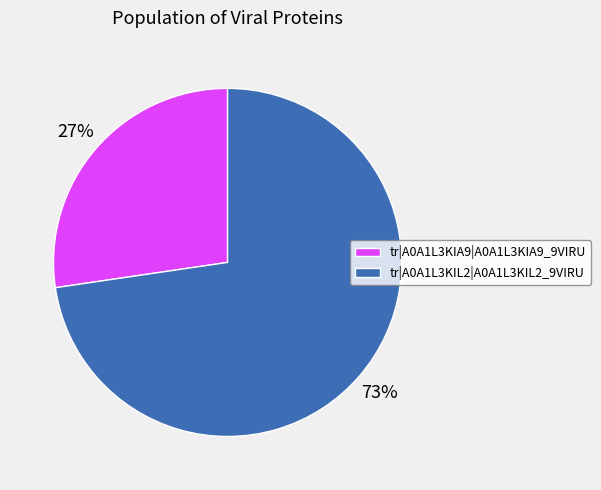

Combined, do tr|A0A1L3KIA9|A0A1L3KIA9_9VIRU and tr|A0A1L3KIL2|A0A1L3KIL2_9VIRU account for over 50%?

Yes